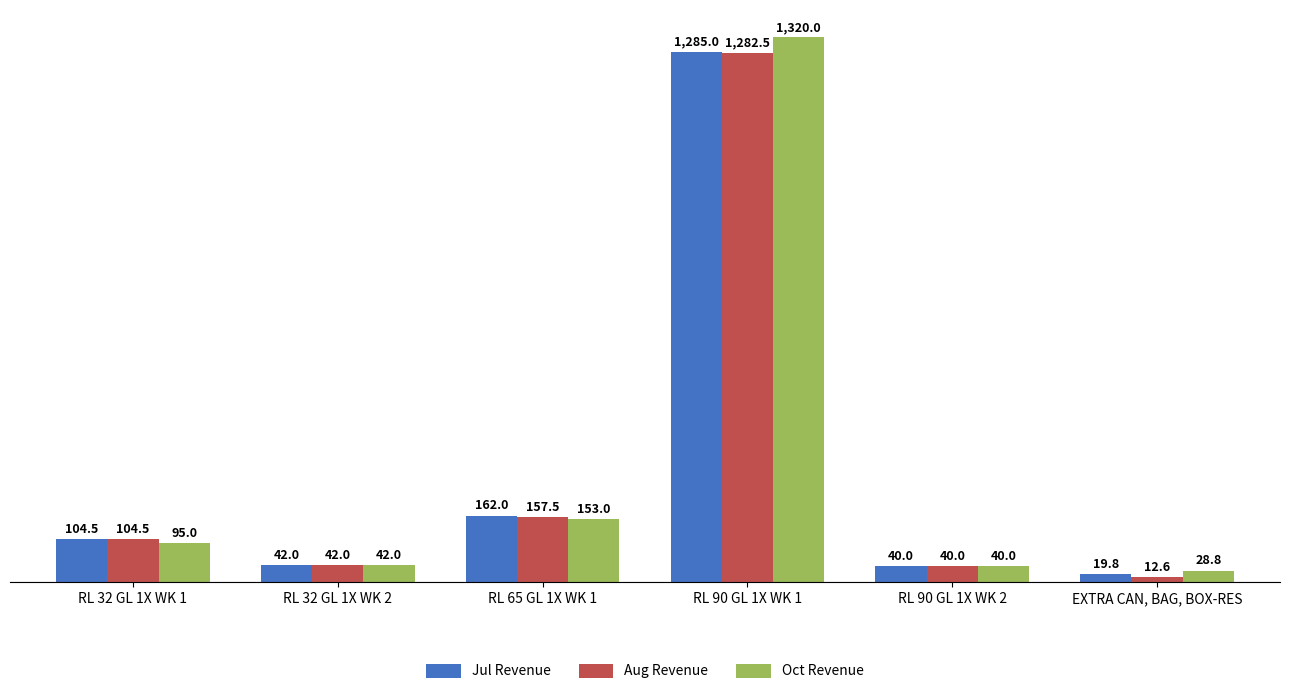

What is the approximate value of Jul Revenue at RL 90 GL 1X WK 1?

1285.0